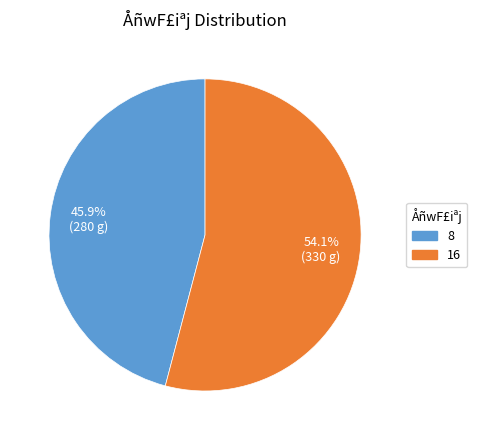

To the nearest percent, what percentage of the pie is 8?

46%